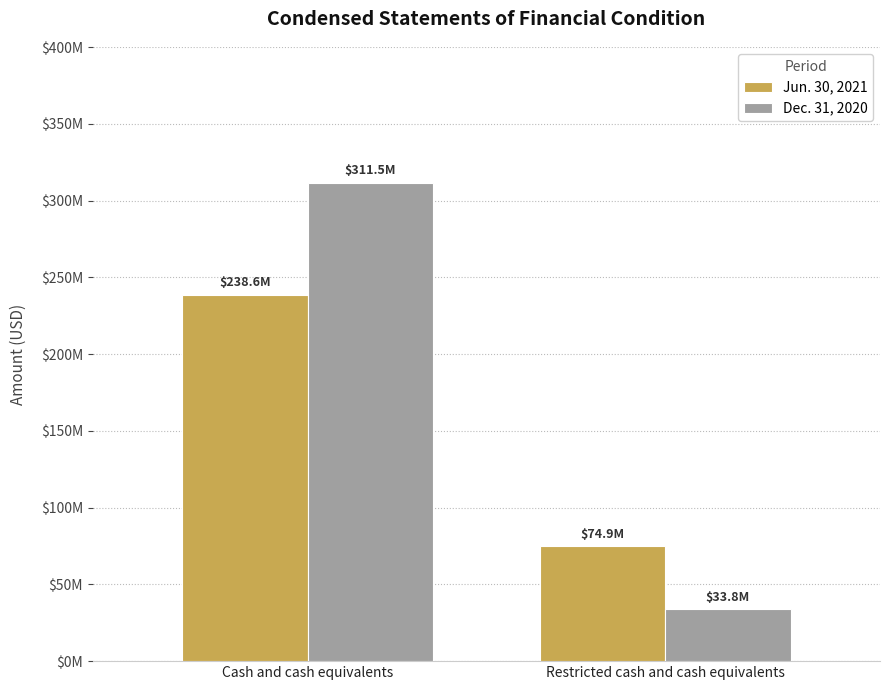

The value of Dec. 31, 2020 at Cash and cash equivalents is 405951947. True or false?

False